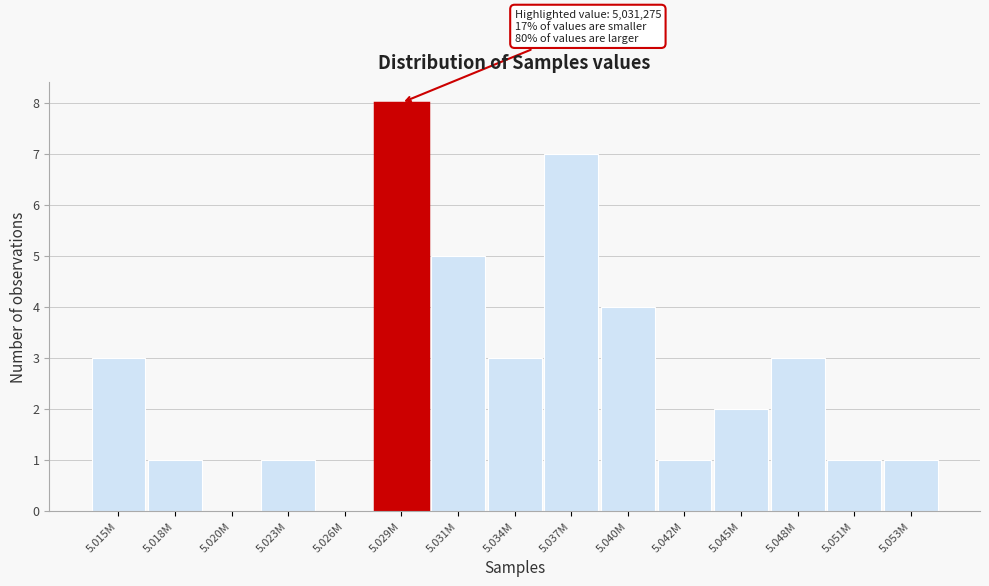

Reading left to right, what are all the values shown in this chart?

5.015M=3	5.018M=1	5.020M=0	5.023M=1	5.026M=0	5.029M=8	5.031M=5	5.034M=3	5.037M=7	5.040M=4	5.042M=1	5.045M=2	5.048M=3	5.051M=1	5.053M=1